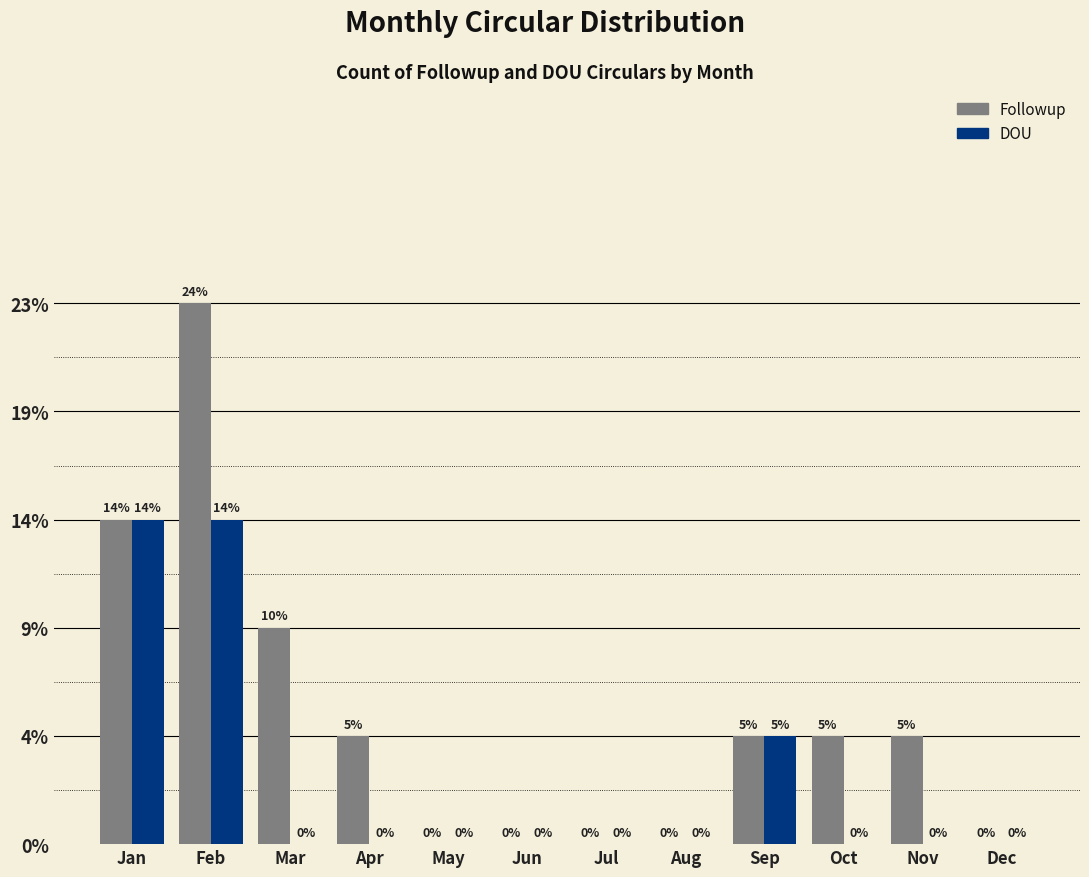

Which series changed the most between Feb and Mar?

Followup